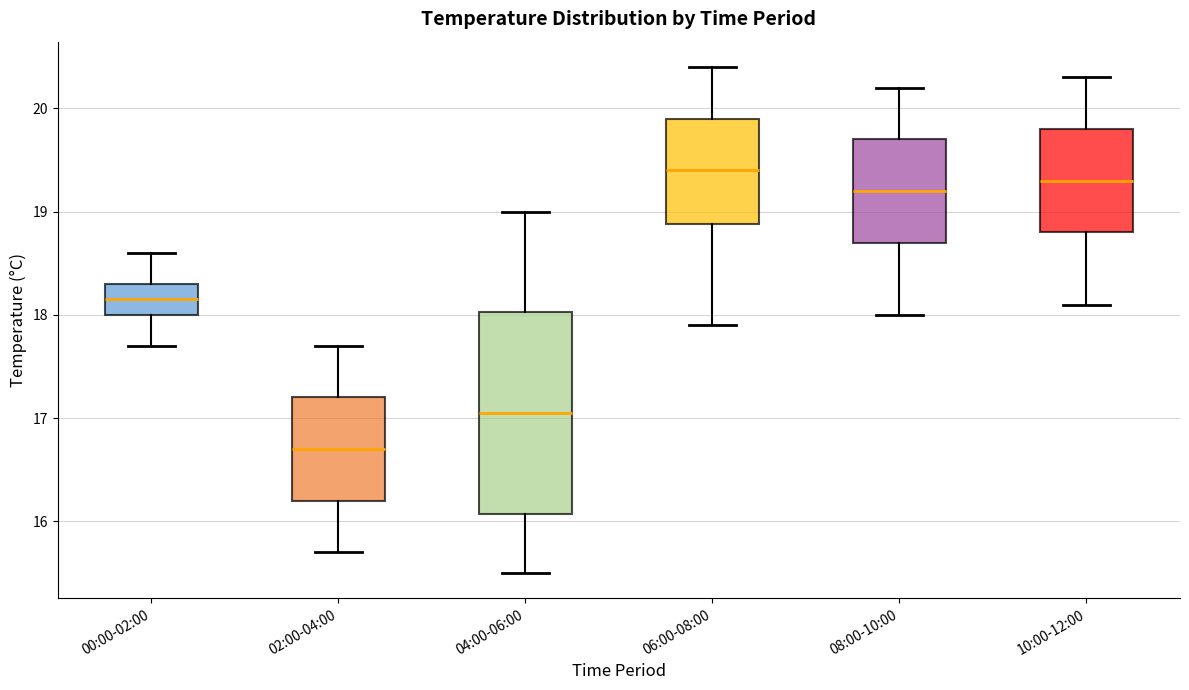

Where does the upper whisker of the box for 10:00-12:00 end on the y-axis? The values are not printed on the chart, so give them approximately, as read against the axis.

20.3